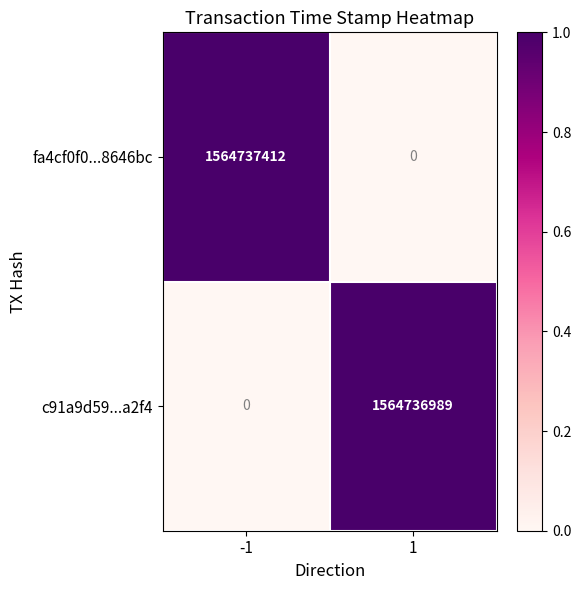

Is the value of c91a9d59...a2f4 at 1 greater than the value of fa4cf0f0...8646bc at -1?

No